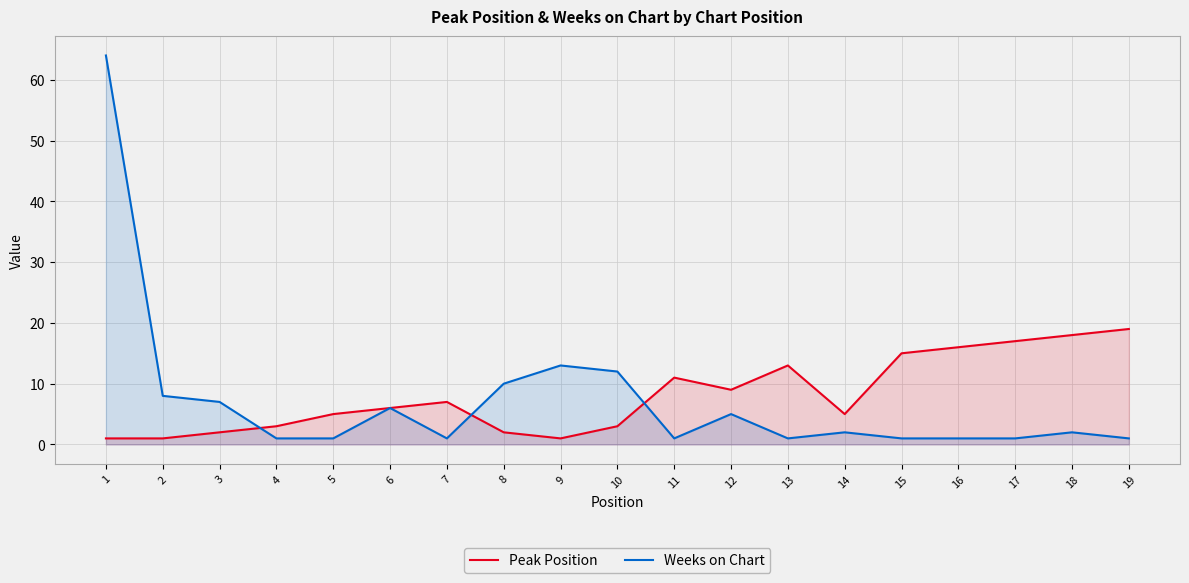

Where does the Peak Position series first go above 6?

7